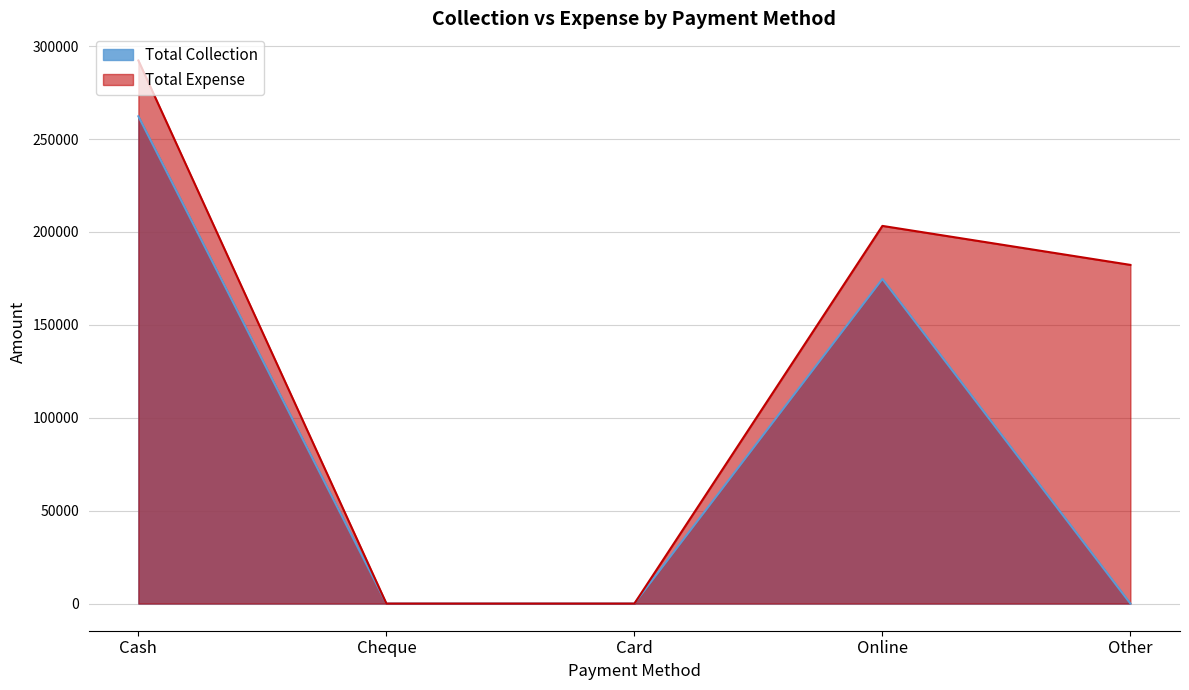

What is the difference between the maximum and minimum values in the Total Collection series?

262250